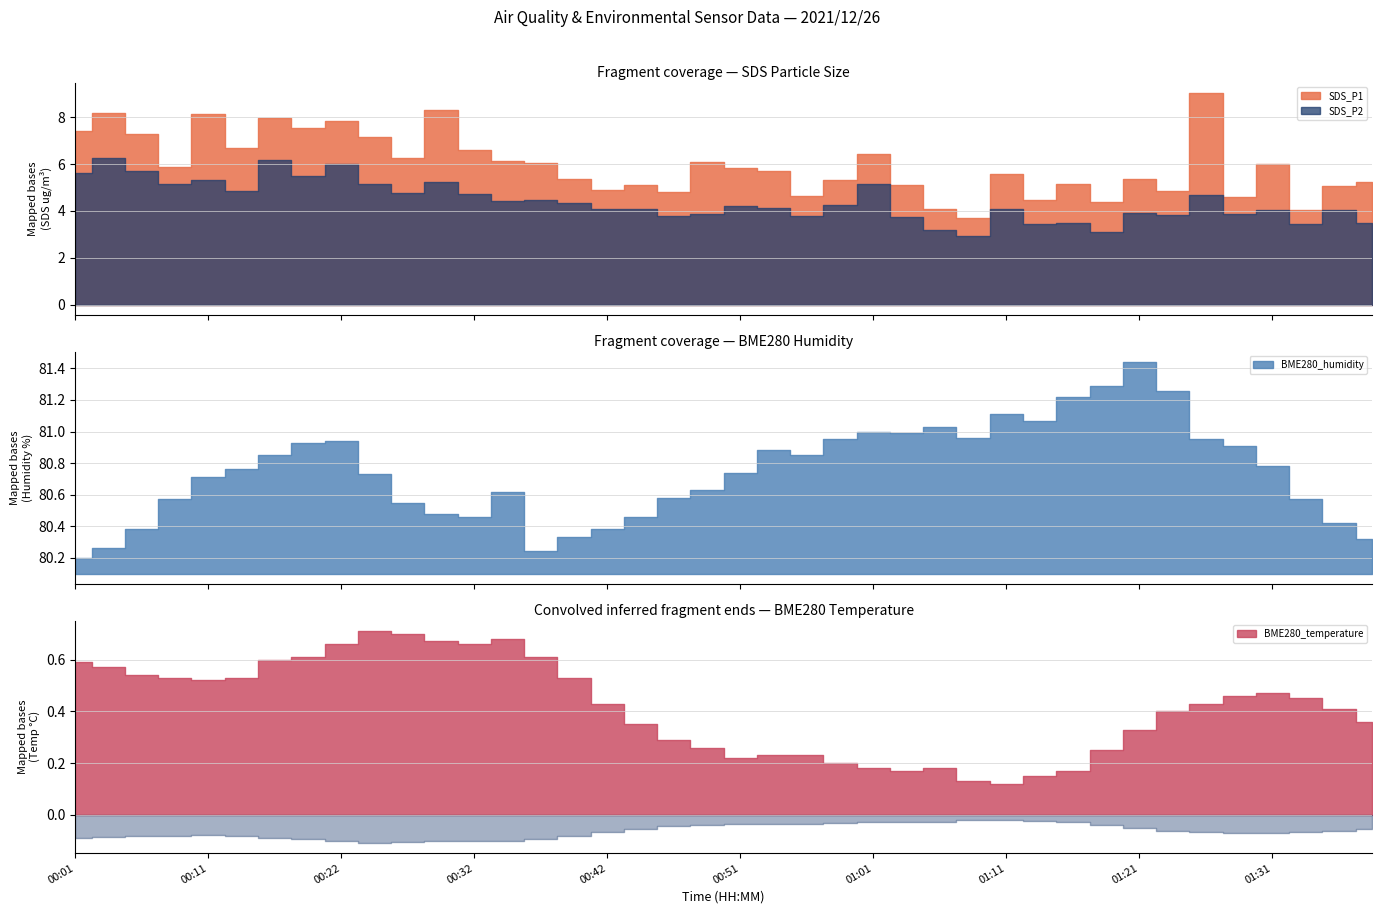

What are all the series names shown in the legend?

SDS_P1, SDS_P2, BME280_humidity, BME280_temperature